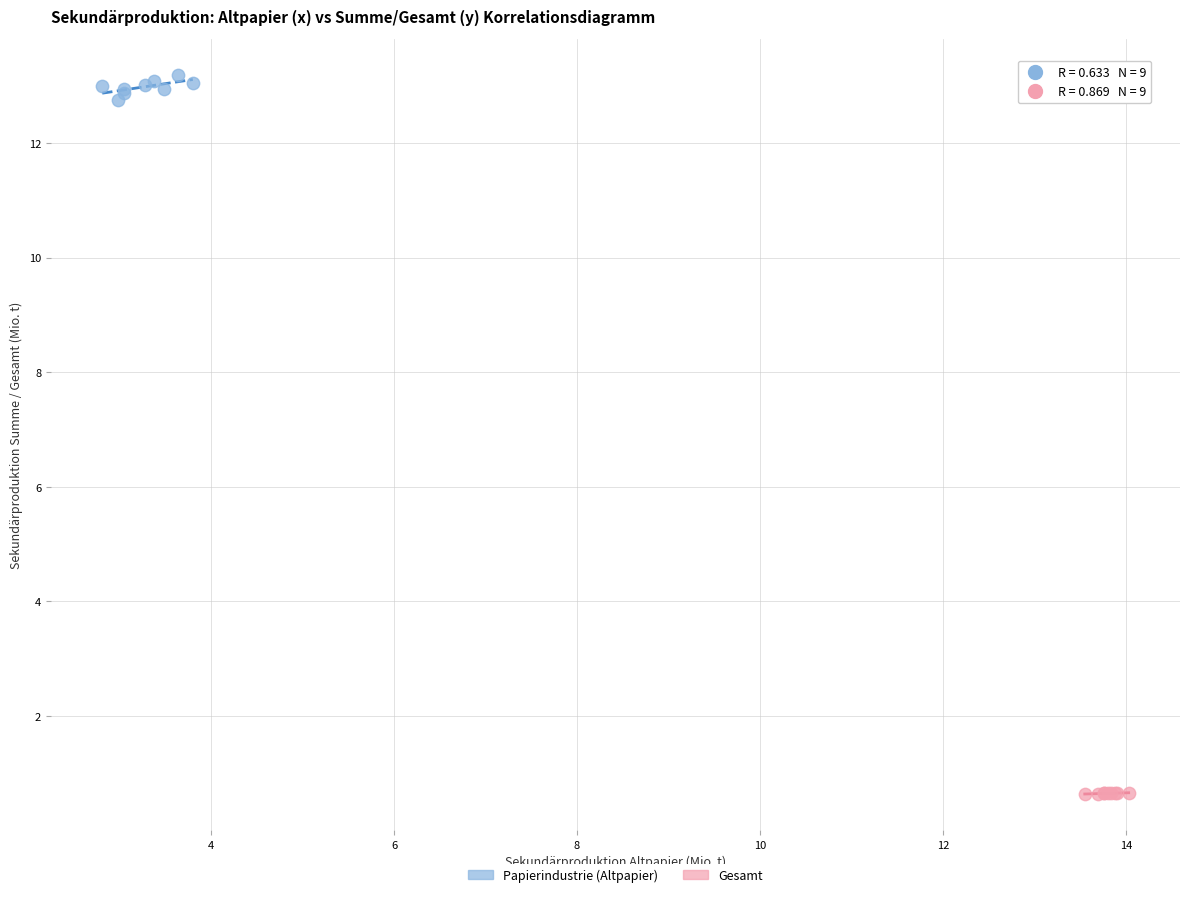

Which series has the largest Y range (max minus min)?

Papierindustrie (Altpapier)